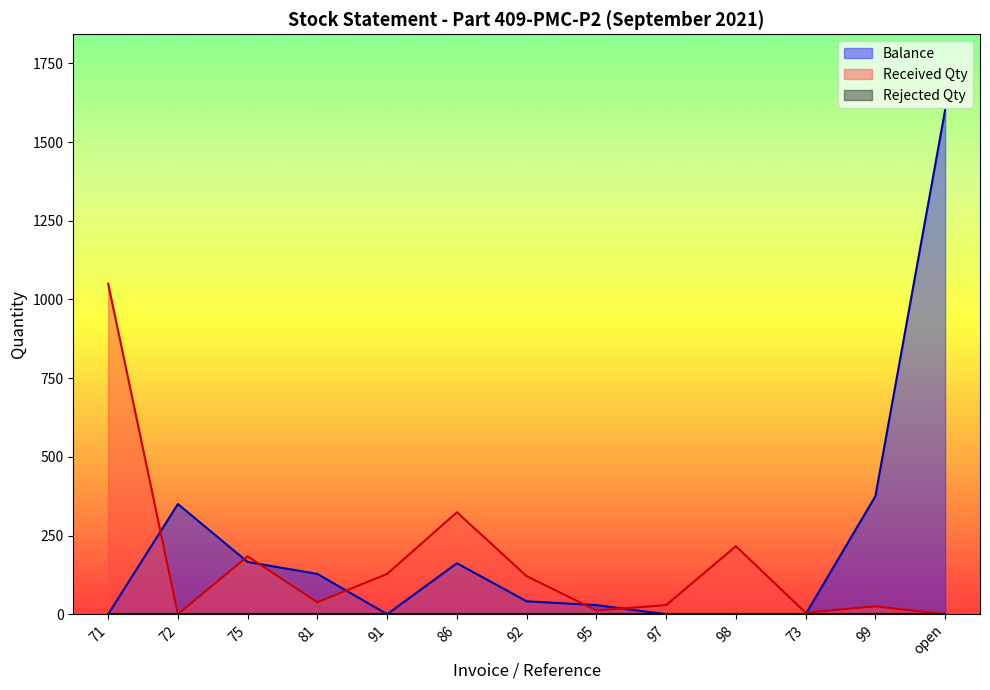

What is the spread (max minus min) of values at 99?

375